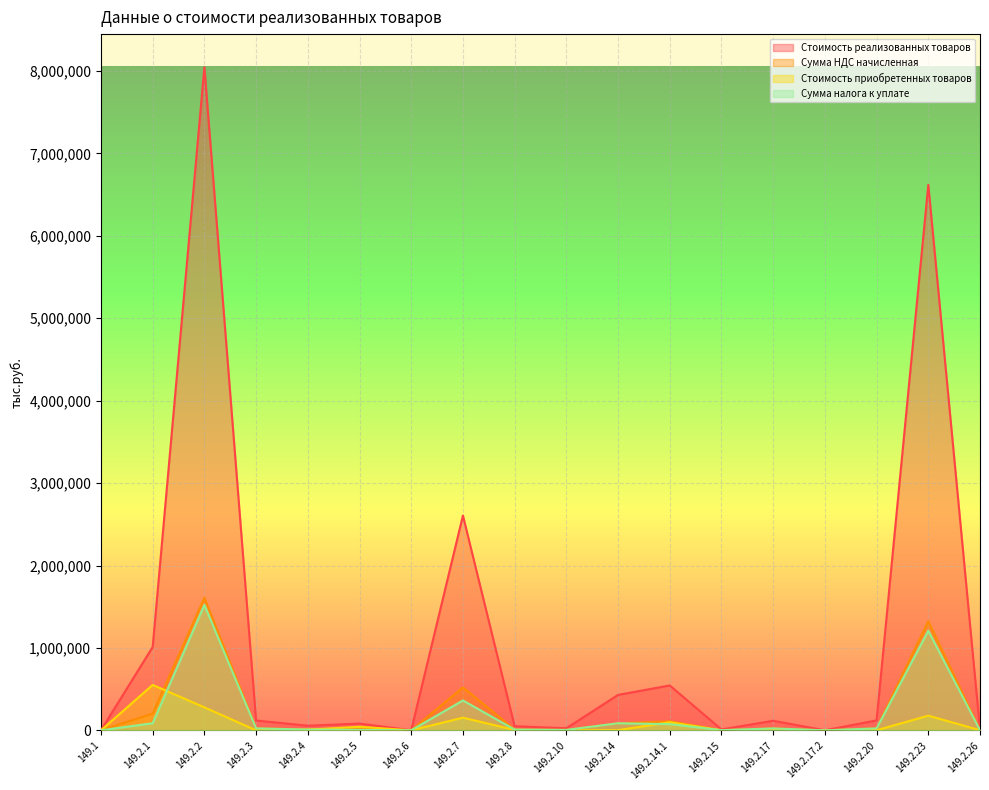

At which label does Сумма налога к уплате reach its minimum?

149.2.17.2